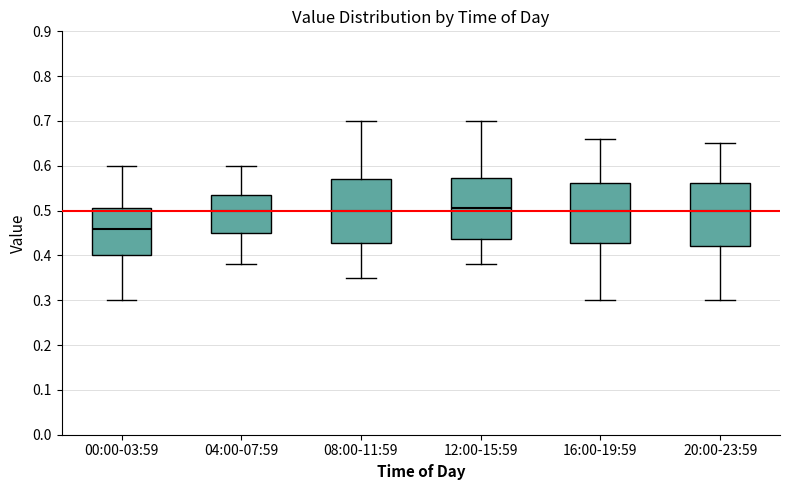

Reading left to right, transcribe this box plot: for each box, give where its median line is, the range the box spans, and where its two whiskers end, as read against the y-axis. The values are not printed on the chart, so give them approximately, as read against the axis.

00:00-03:59: median 0.46, box 0.40 to 0.51, whiskers 0.30 to 0.60
04:00-07:59: median 0.50, box 0.45 to 0.54, whiskers 0.38 to 0.60
08:00-11:59: median 0.50, box 0.43 to 0.57, whiskers 0.35 to 0.70
12:00-15:59: median 0.51, box 0.44 to 0.57, whiskers 0.38 to 0.70
16:00-19:59: median 0.50, box 0.43 to 0.56, whiskers 0.30 to 0.66
20:00-23:59: median 0.50, box 0.42 to 0.56, whiskers 0.30 to 0.65